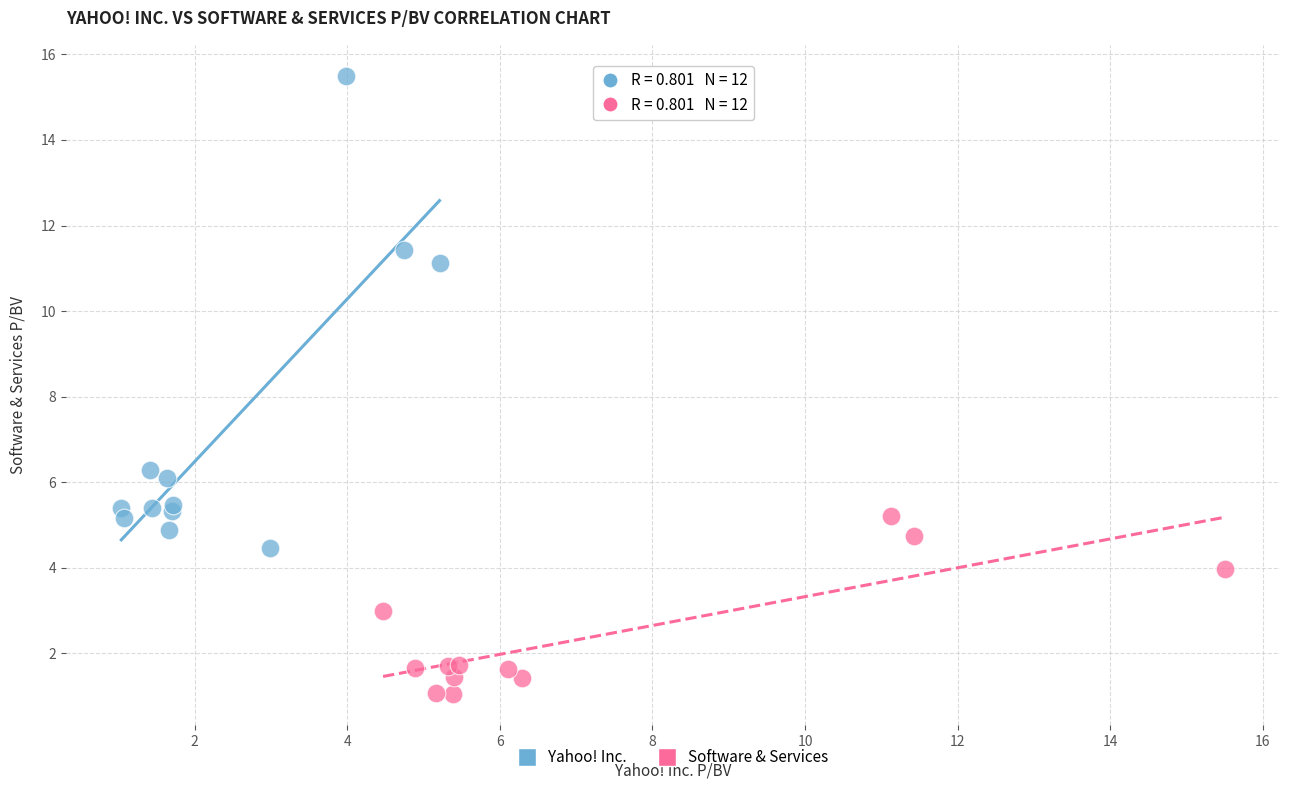

Which series contains the highest Y value?

Yahoo! Inc.